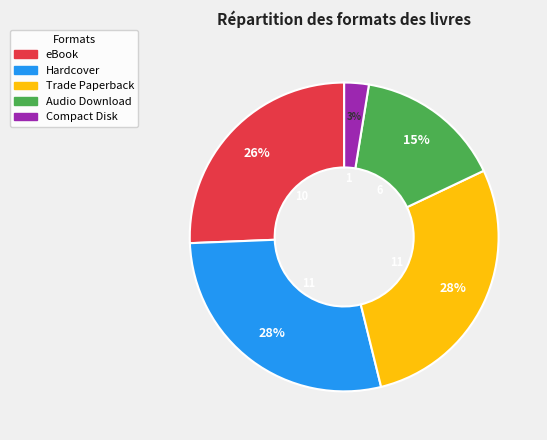

To the nearest percent, what portion does Trade Paperback represent?

28%